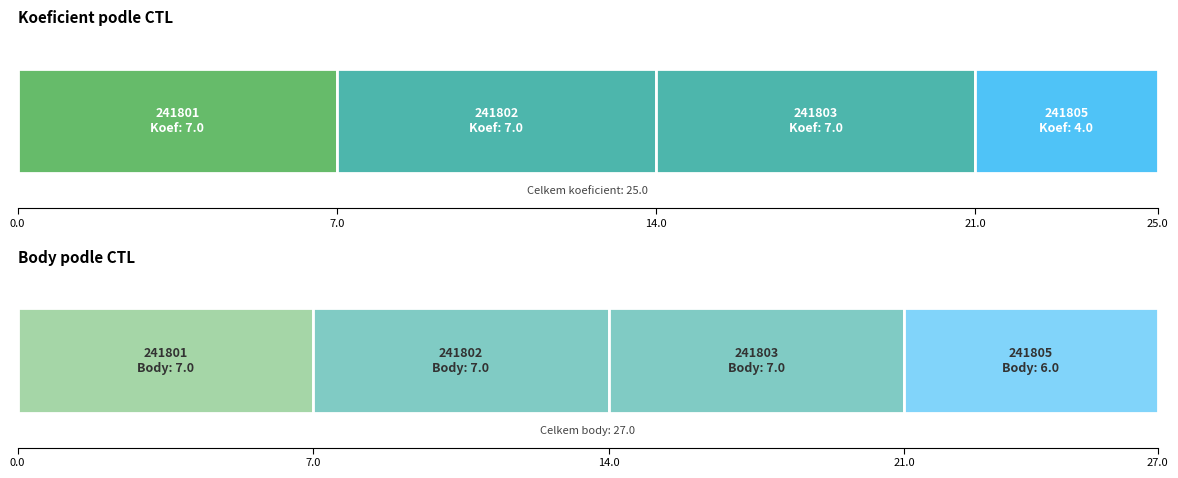

Which series has the largest total across all categories?

Body